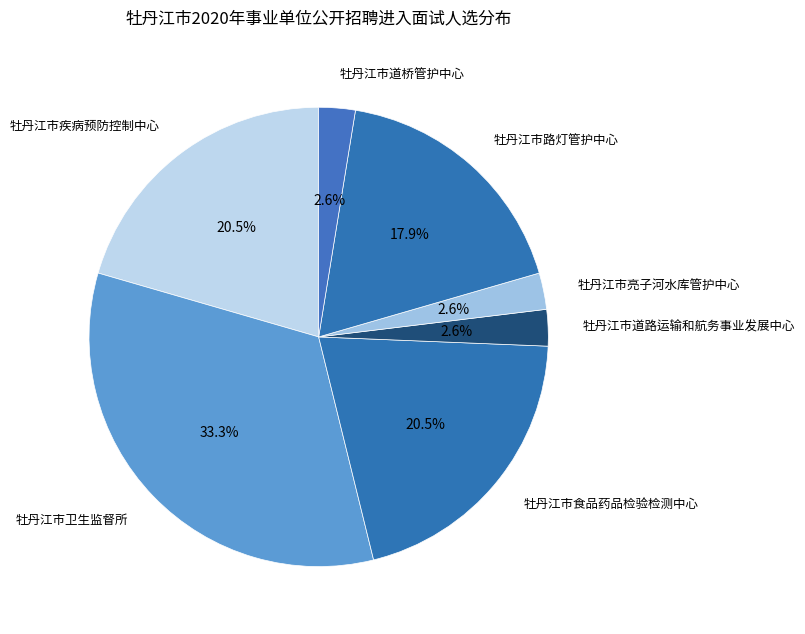

How many slices are in this pie chart?

7